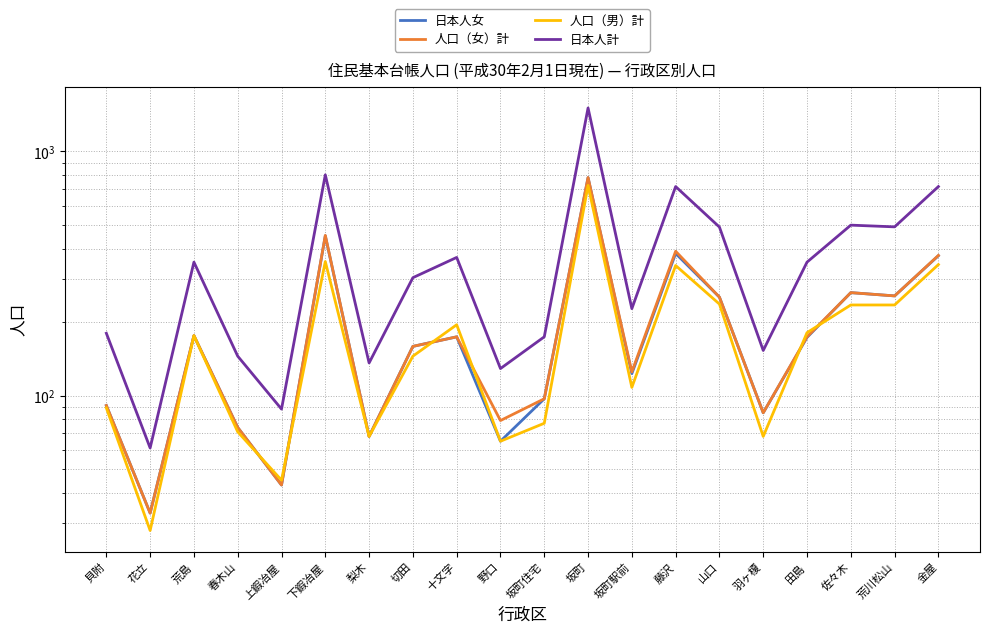

What is the highest value of the 日本人女 series?

781